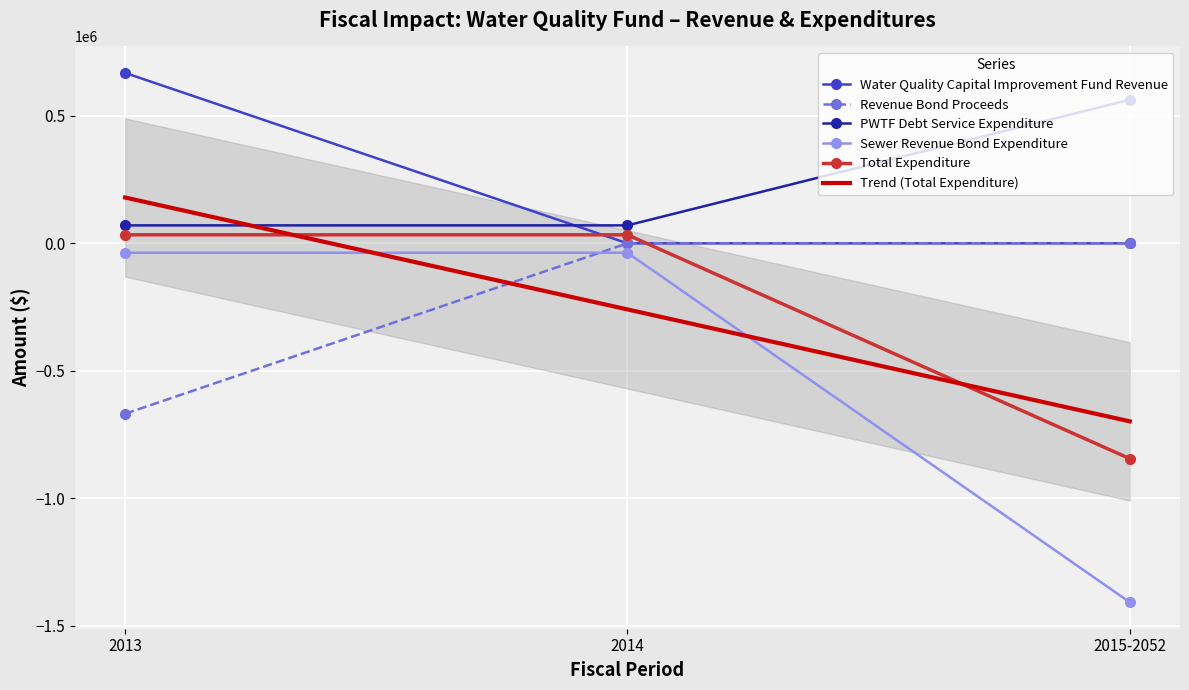

How many lines are shown in the chart?

5